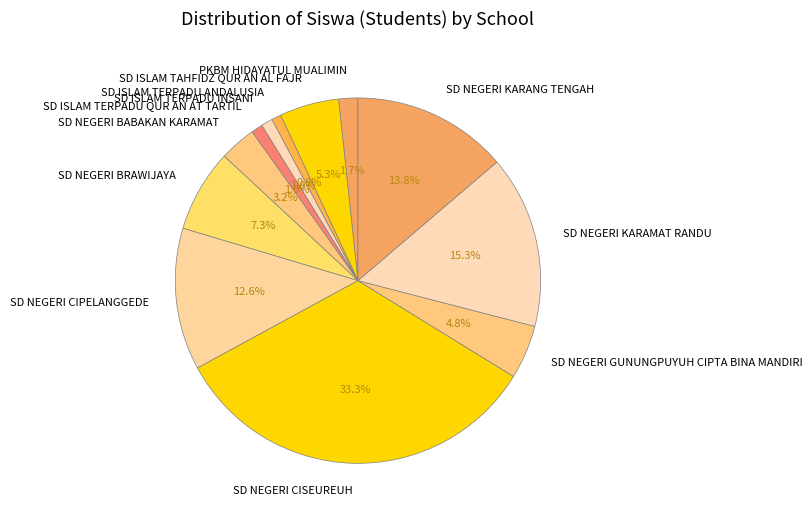

How many segments does this pie chart have?

12